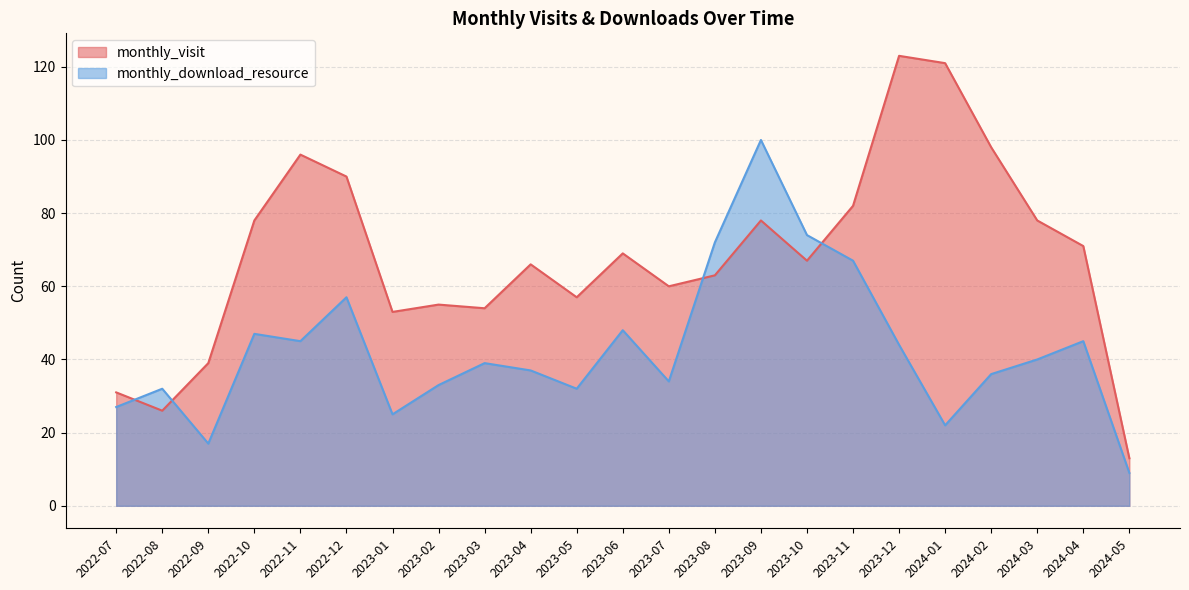

What is the value of the monthly_visit point at the 21st from the left?

78